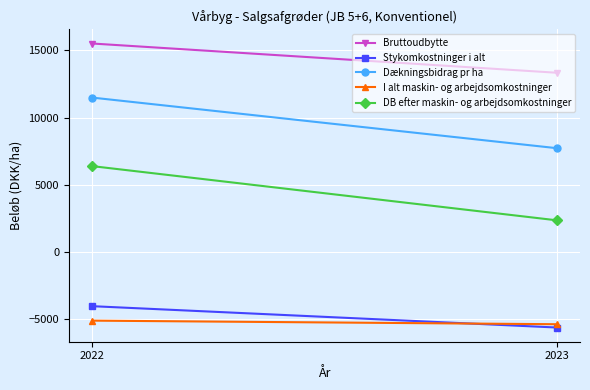

Which series has the largest range (max minus min)?

DB efter maskin- og arbejdsomkostninger